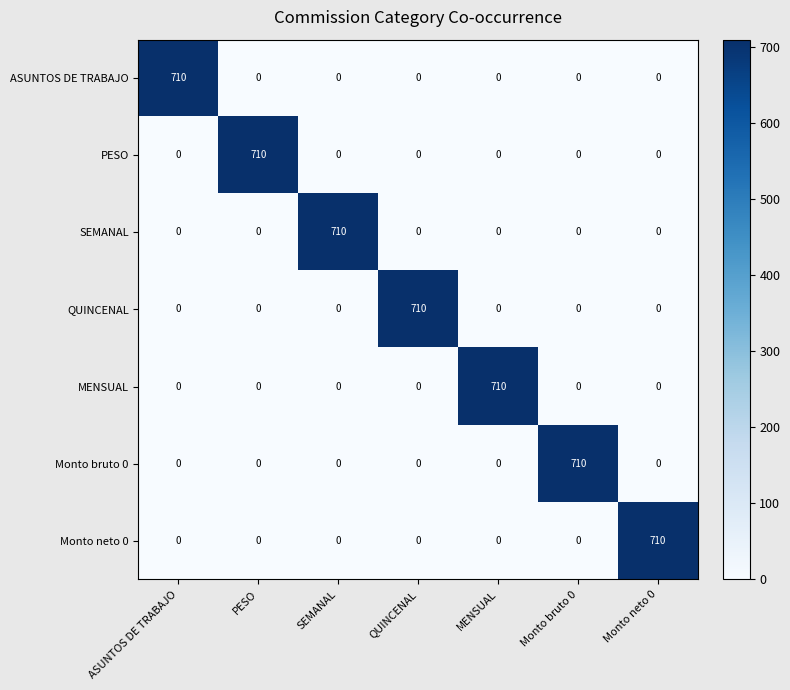

Count the number of data series in this chart.

7